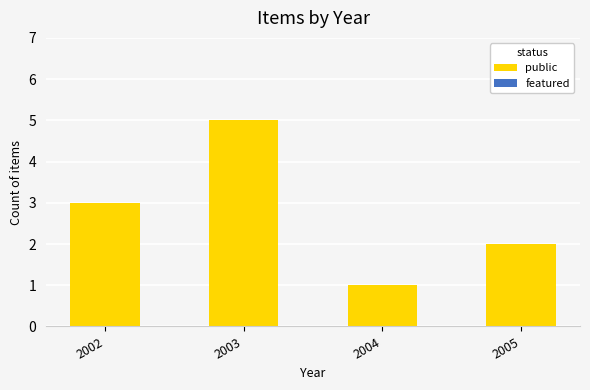

Count the number of categories in the chart.

4